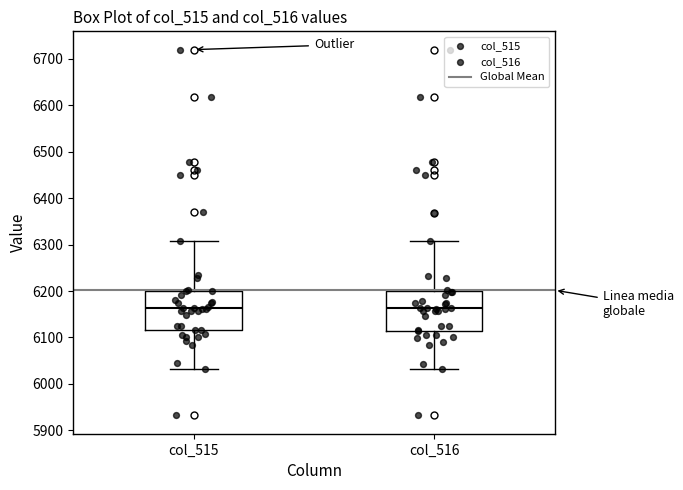

Where is the upper edge of the box for col_515 on the y-axis? The values are not printed on the chart, so give them approximately, as read against the axis.

6200